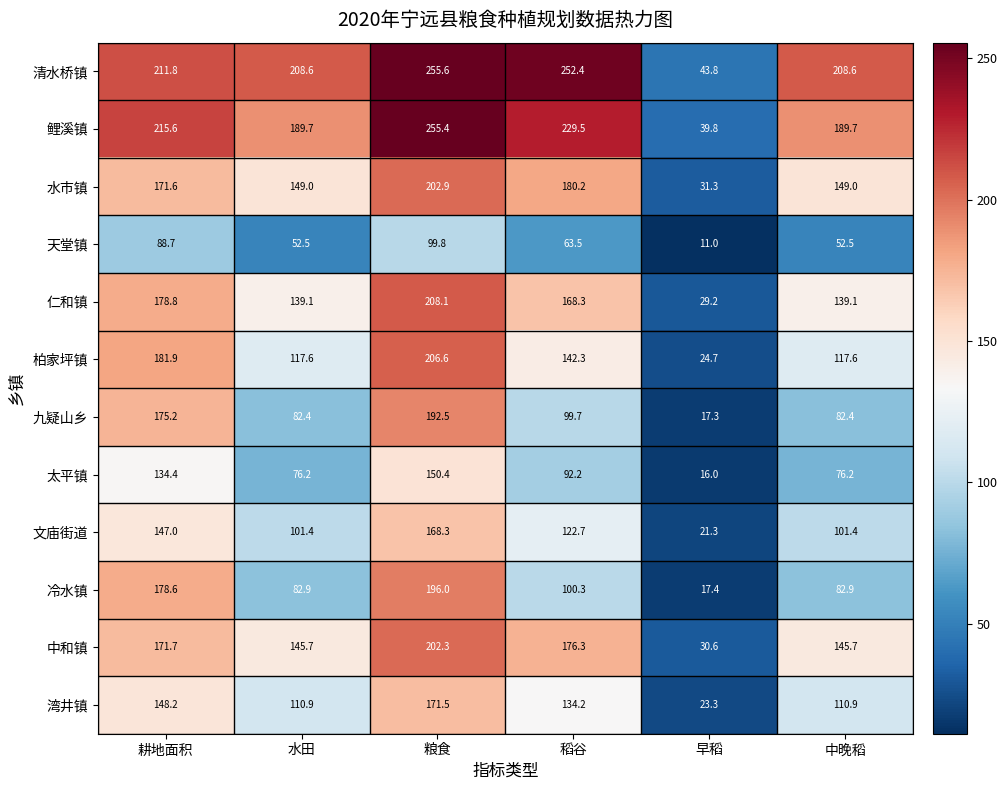

The 柏家坪镇 series shows 35.6 at 早稻. True or false?

False